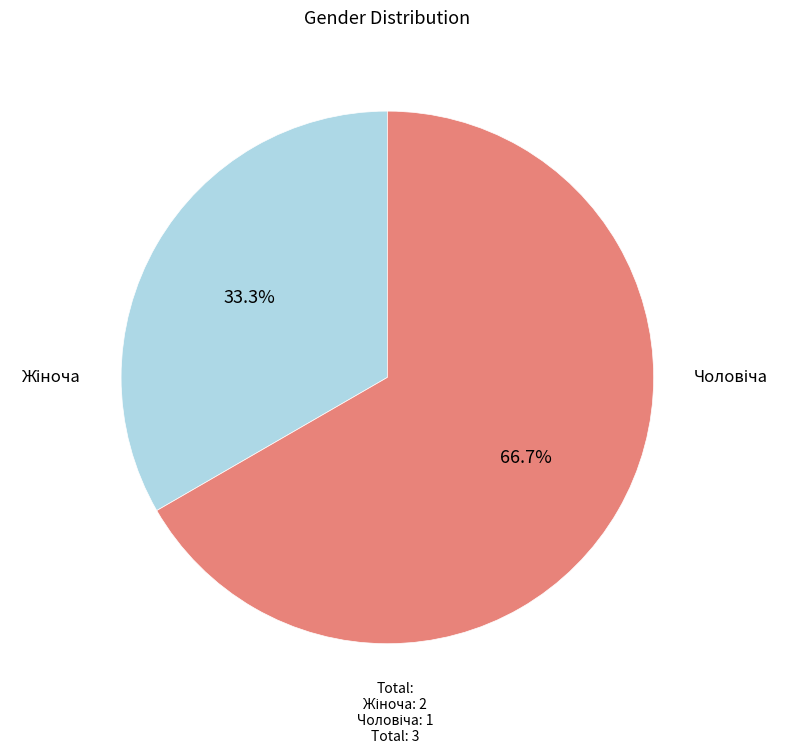

What is the change in value from Чоловіча to Жіноча?

+1